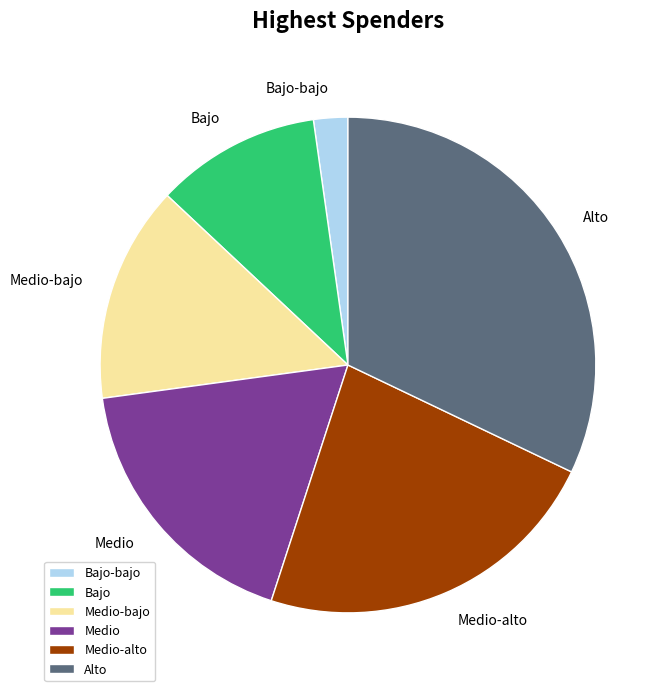

Does any single category account for the majority?

No